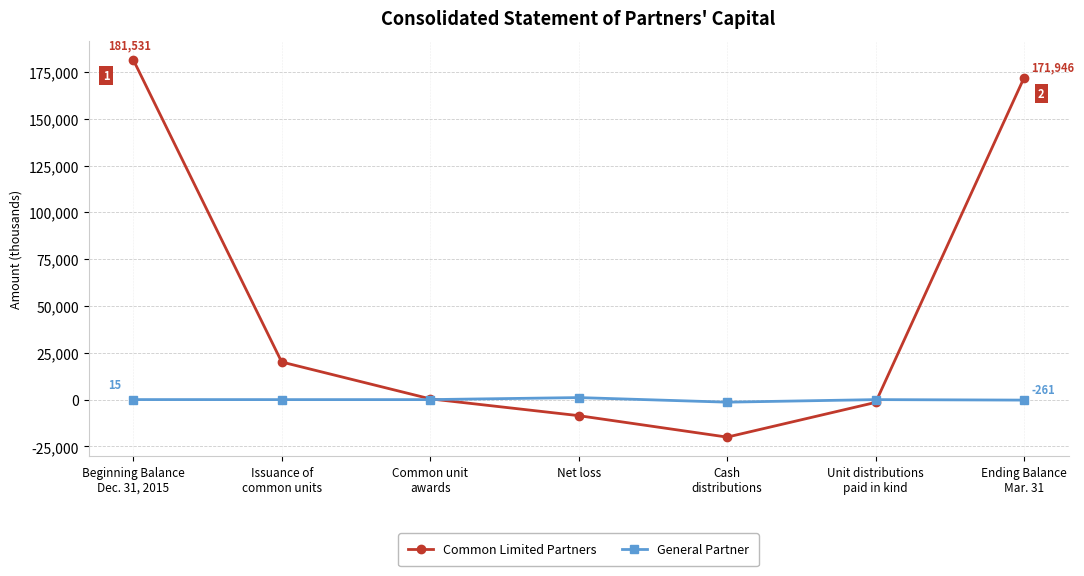

Is it true that Common Limited Partners equals -7958 at Cash
distributions?

False